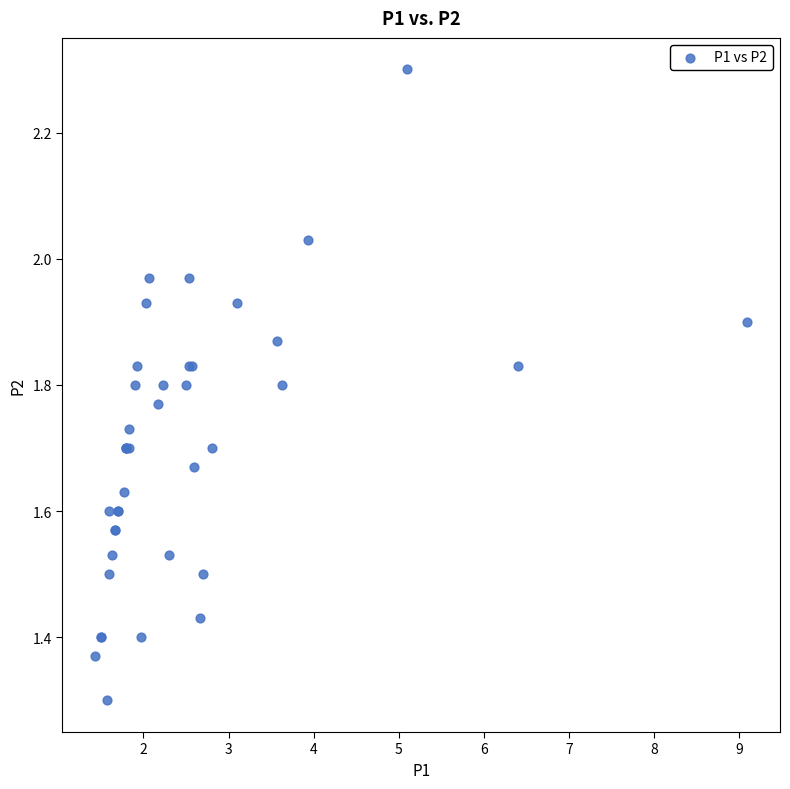

What Y value in the scatter plot is closest to 1?

1.3